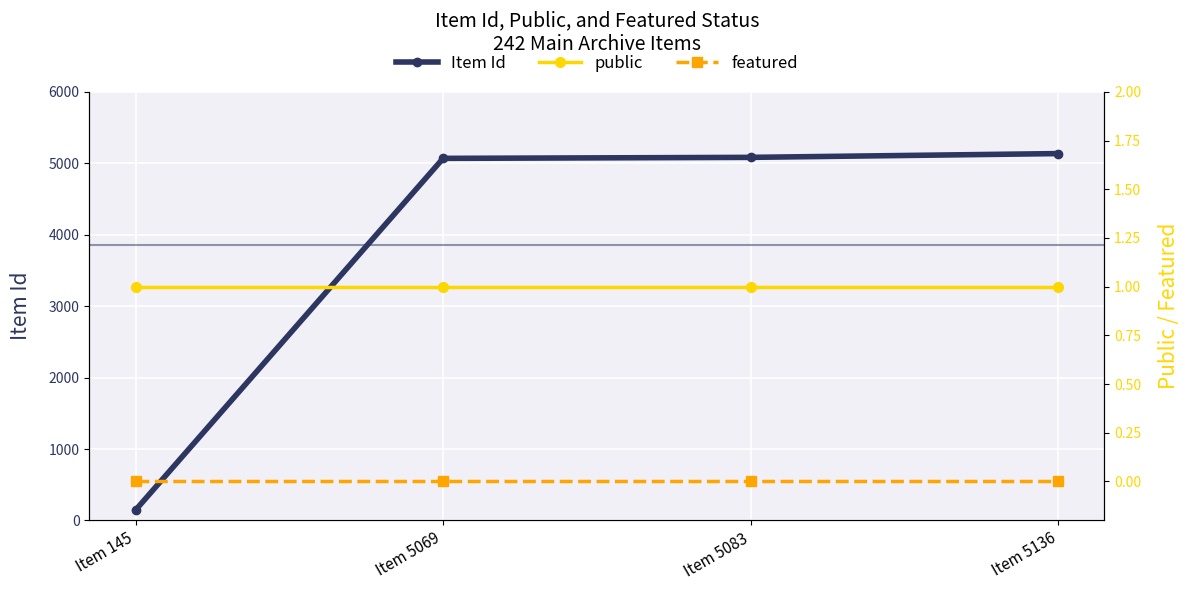

Which series has the largest range (max minus min)?

Item Id